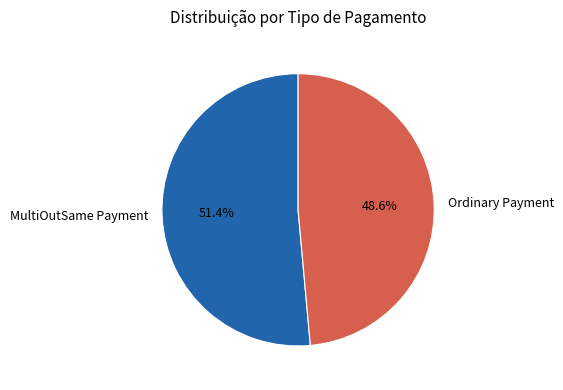

How many slices are in this pie chart?

2